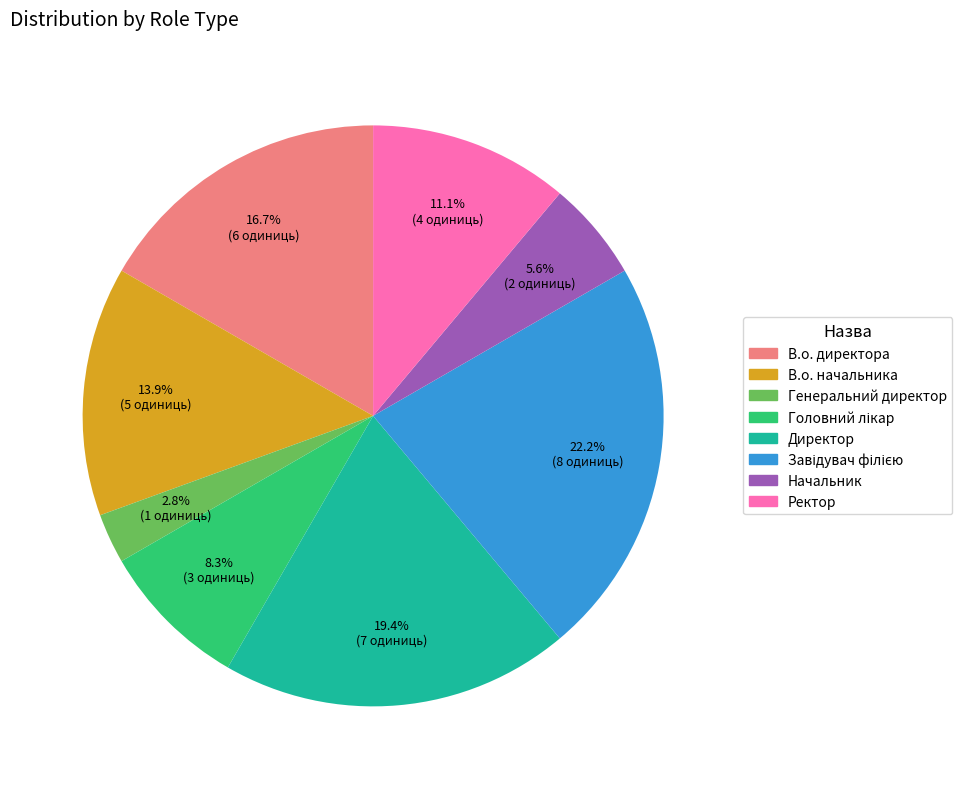

Does В.о. директора represent more than half of the total?

No